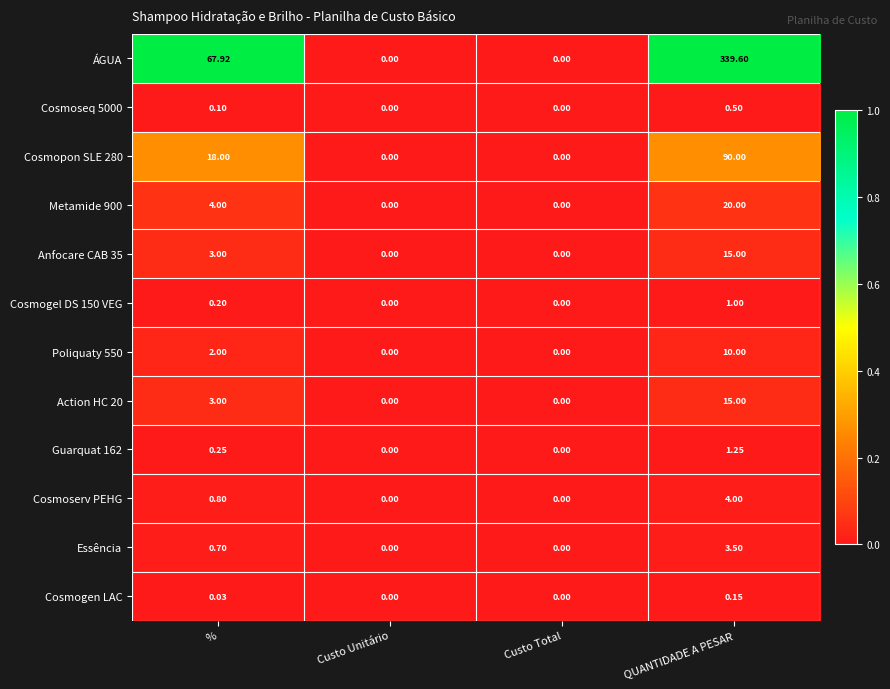

Where is Anfocare CAB 35 nearest to the value 7?

%